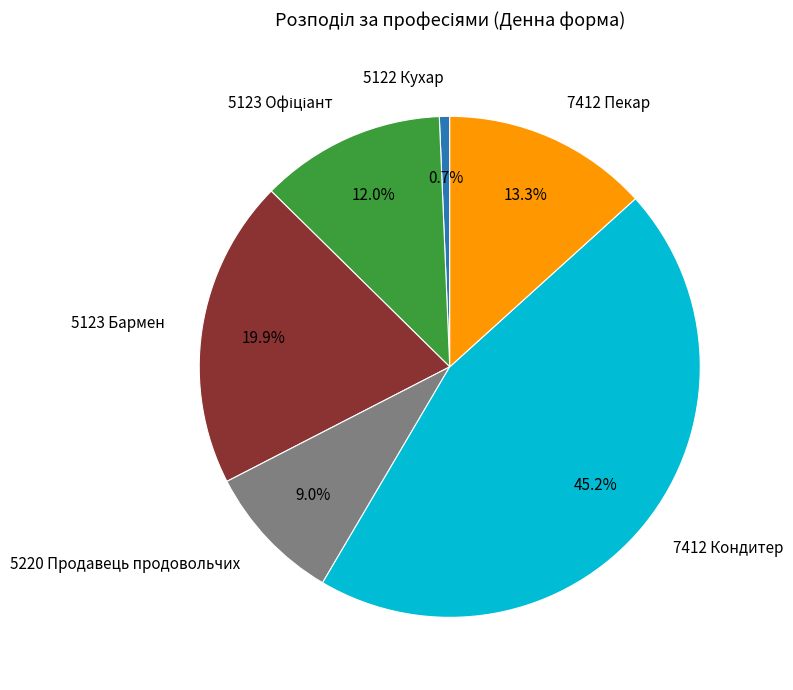

Which slice is the smallest?

5122 Кухар